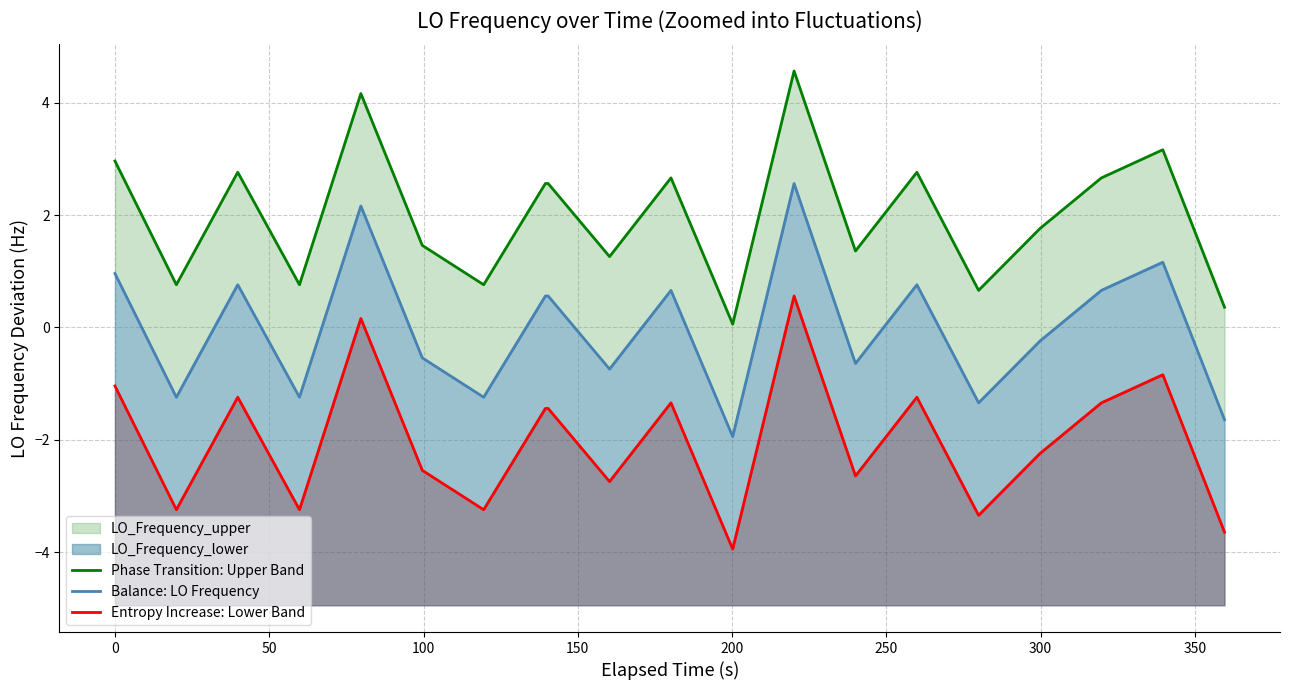

How many lines are shown in the chart?

3